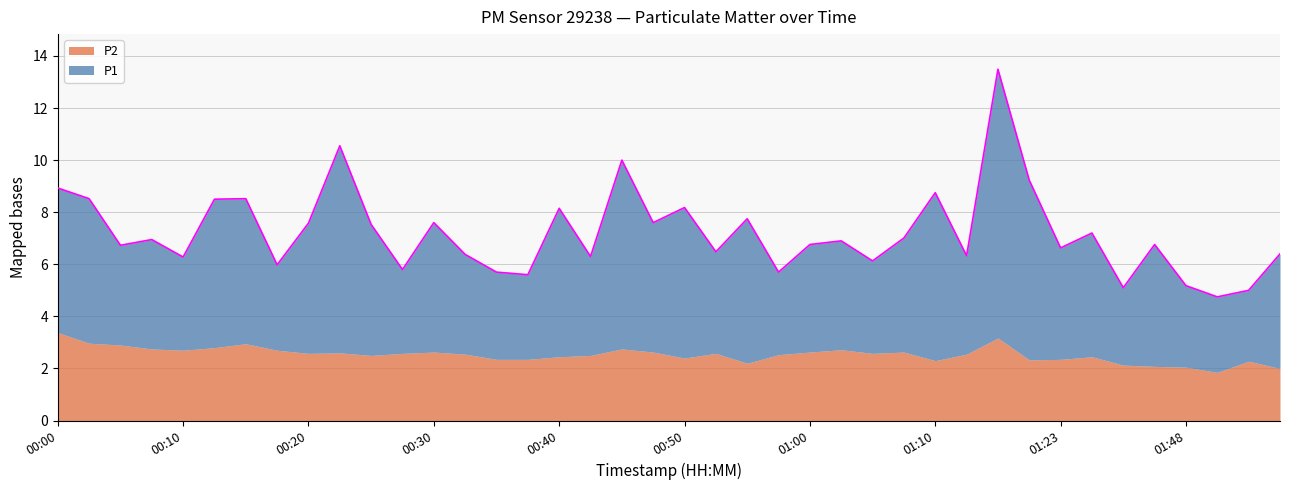

Reading left to right, extract all data points from this chart.

8.9	8.5	6.7	7.0	6.3	8.5	8.5	6.0	7.6	10.6	7.5	5.8	7.6	6.4	5.7	5.6	8.2	6.3	10.0	7.6	8.2	6.5	7.8	5.7	6.8	6.9	6.1	7.0	8.8	6.3	13.5	9.2	6.6	7.2	5.1	6.8	5.2	4.8	5.0	6.4